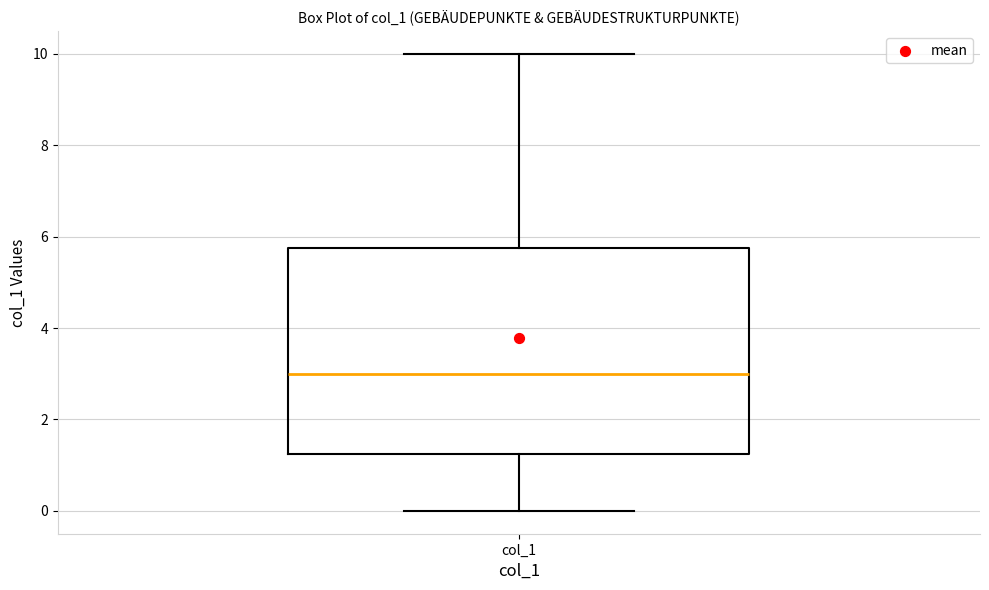

Read this box plot against the y-axis: the position of the median line, the range covered by the box, and the ends of both whiskers. The values are not printed on the chart, so give them approximately, as read against the axis.

median 3.0, box 1.2 to 5.8, whiskers 0.0 to 10.0